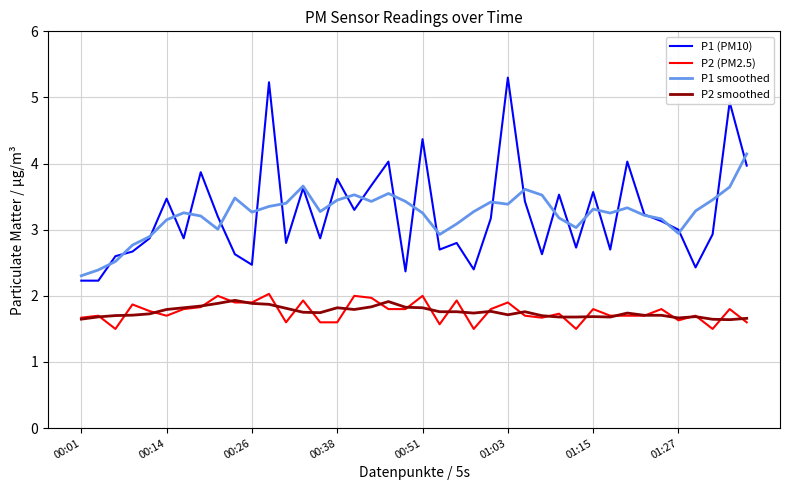

What is the maximum value shown in the chart?

5.3